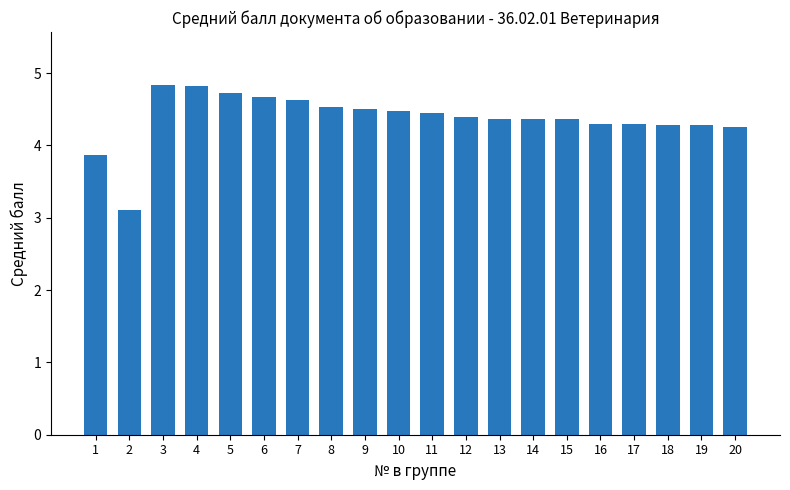

What is the value of the 17th bar from the left?

4.3